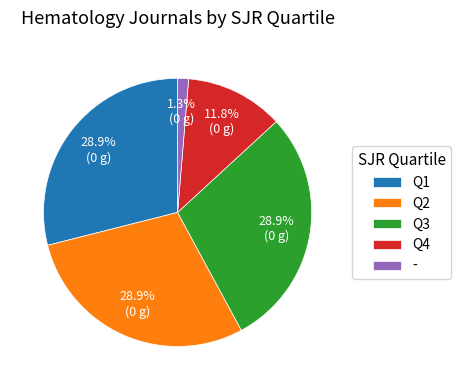

To the nearest percent, what portion does Q2 represent?

29%